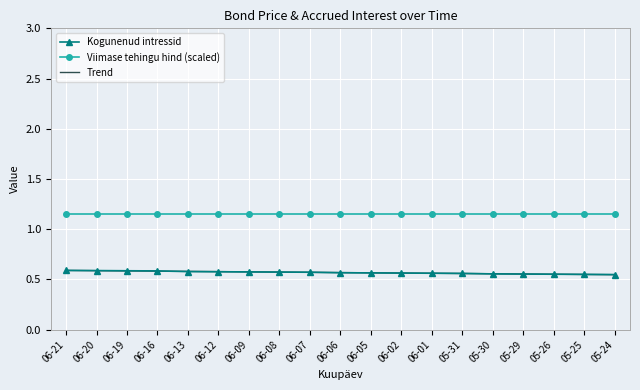

True or false: Viimase tehingu hind (scaled) and Kogunenud intressid intersect in this chart.

False